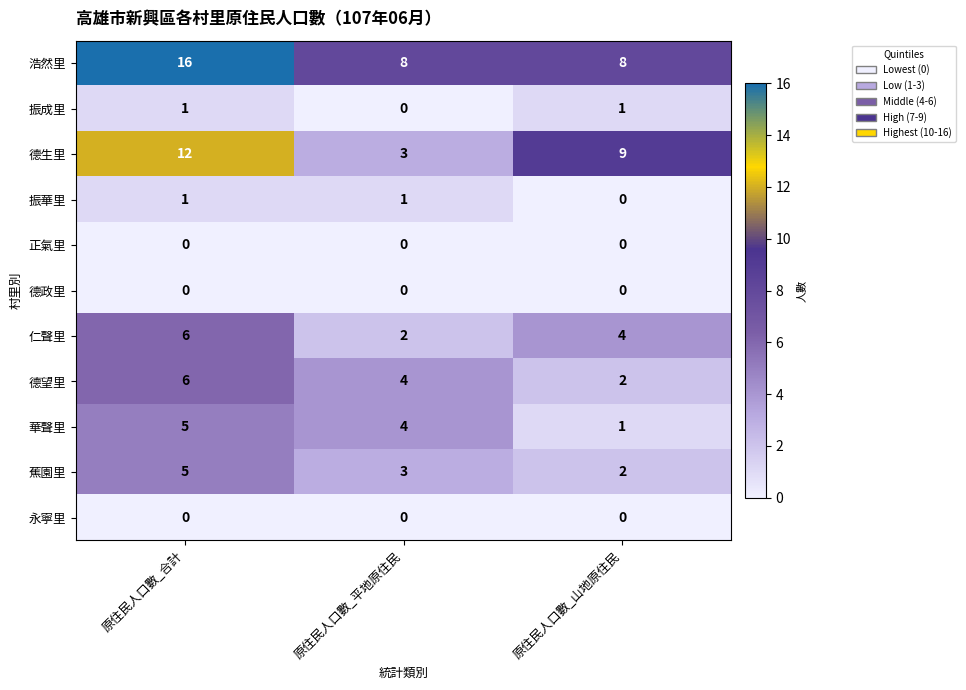

At which label does 華聲里 reach its minimum?

原住民人口數_山地原住民